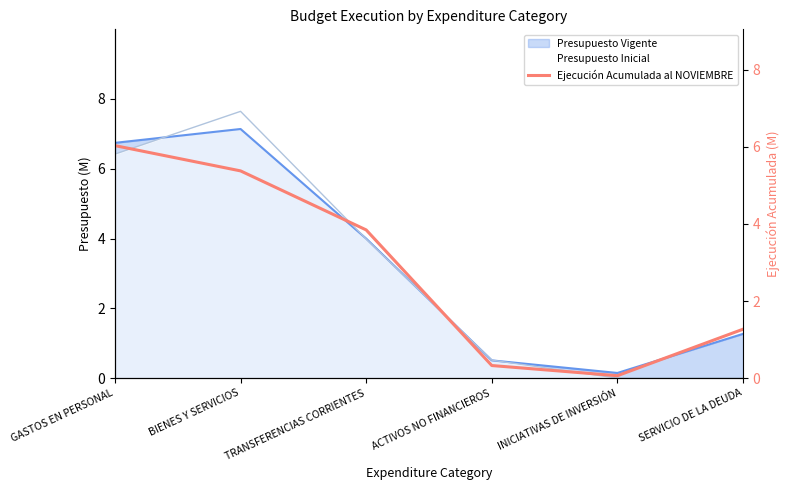

Which has a higher value, TRANSFERENCIAS CORRIENTES or ACTIVOS NO FINANCIEROS?

TRANSFERENCIAS CORRIENTES